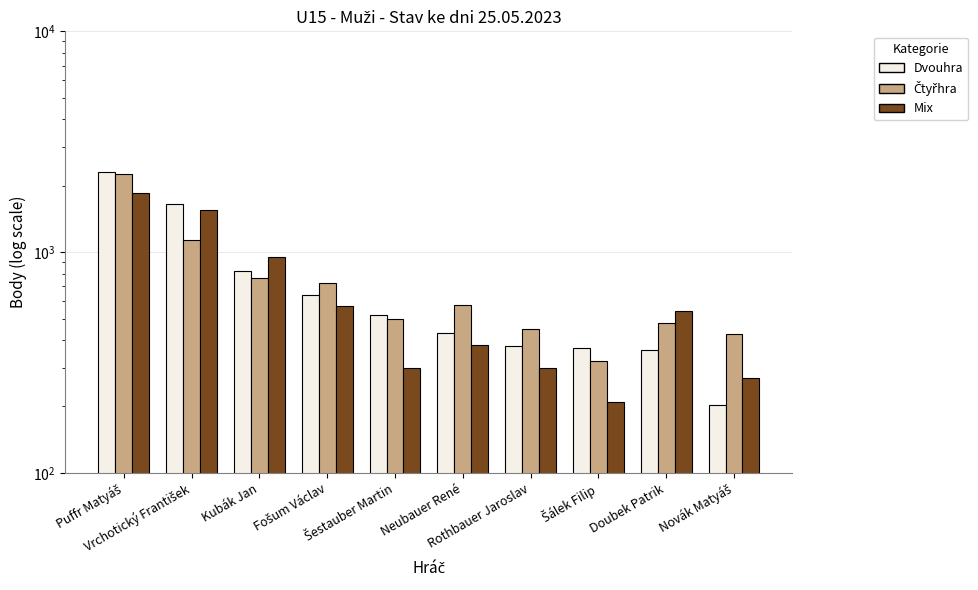

How many data points in Čtyřhra are above 575?

4